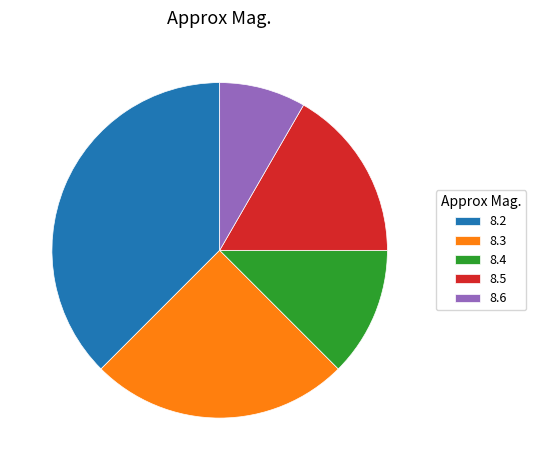

The 8.4 slice represents 1% of the pie. True or false?

False